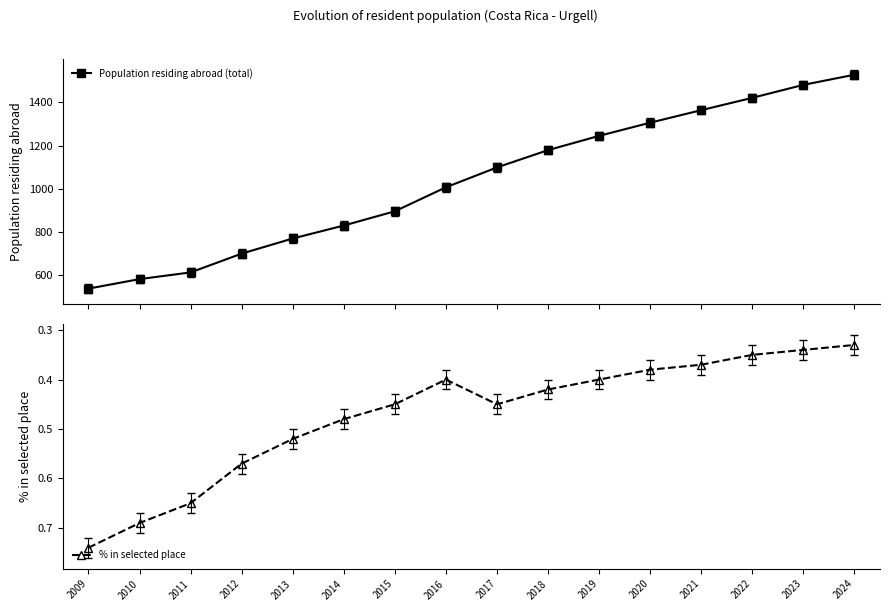

Reading left to right, list all the values displayed in this chart.

Population residing abroad (total): 2009=538.0	2010=582.0	2011=613.0	2012=700.0	2013=770.0	2014=830.0	2015=896.0	2016=1007.0	2017=1099.0	2018=1179.0	2019=1245.0	2020=1306.0	2021=1364.0	2022=1421.0	2023=1481.0	2024=1528.0
% in selected place: 2009=0.7	2010=0.7	2011=0.7	2012=0.6	2013=0.5	2014=0.5	2015=0.5	2016=0.4	2017=0.5	2018=0.4	2019=0.4	2020=0.4	2021=0.4	2022=0.3	2023=0.3	2024=0.3